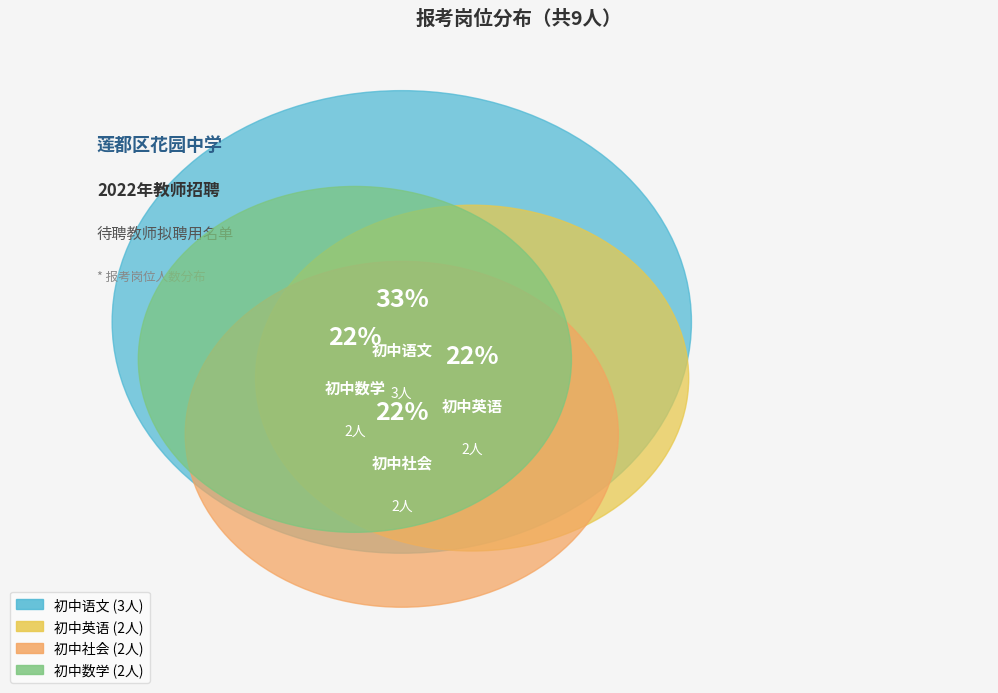

Approximately how many times larger is the value at 初中社会 compared to 初中英语?

1.0